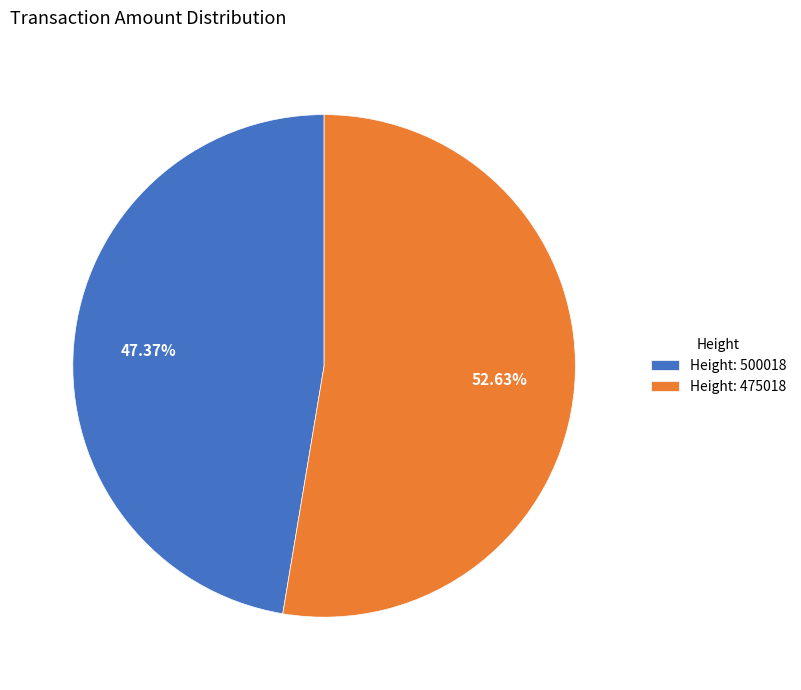

Rank the categories by value from lowest to highest.

Height: 500018, Height: 475018